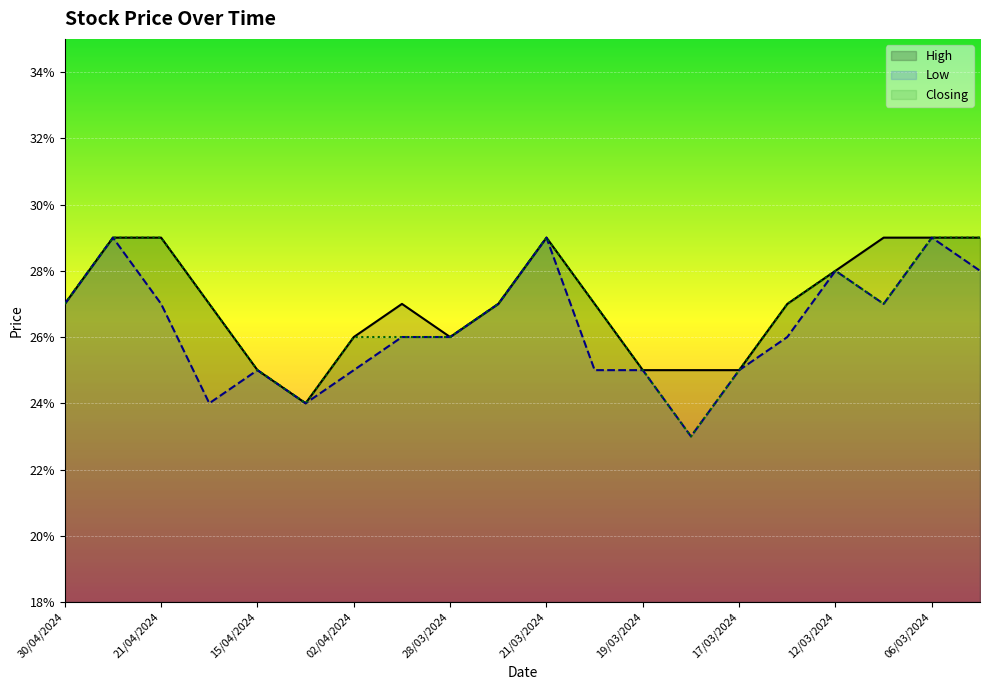

List the labels in order of Low value, largest first.

23/04/2024, 21/03/2024, 06/03/2024, 12/03/2024, 05/03/2024, 30/04/2024, 21/04/2024, 27/03/2024, 10/03/2024, 01/04/2024, 28/03/2024, 14/03/2024, 15/04/2024, 02/04/2024, 20/03/2024, 19/03/2024, 17/03/2024, 16/04/2024, 04/04/2024, 18/03/2024